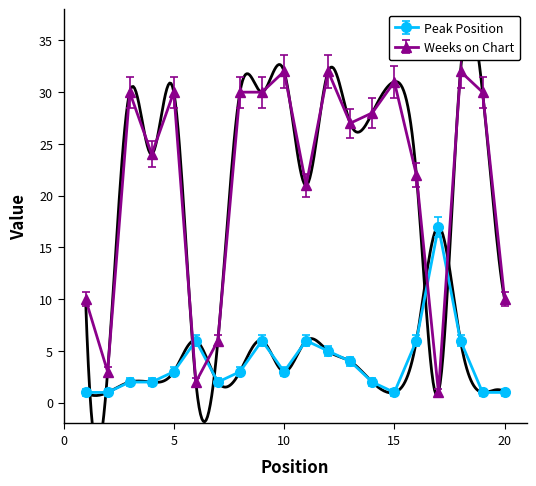

Which series has the widest spread of values?

Weeks on Chart